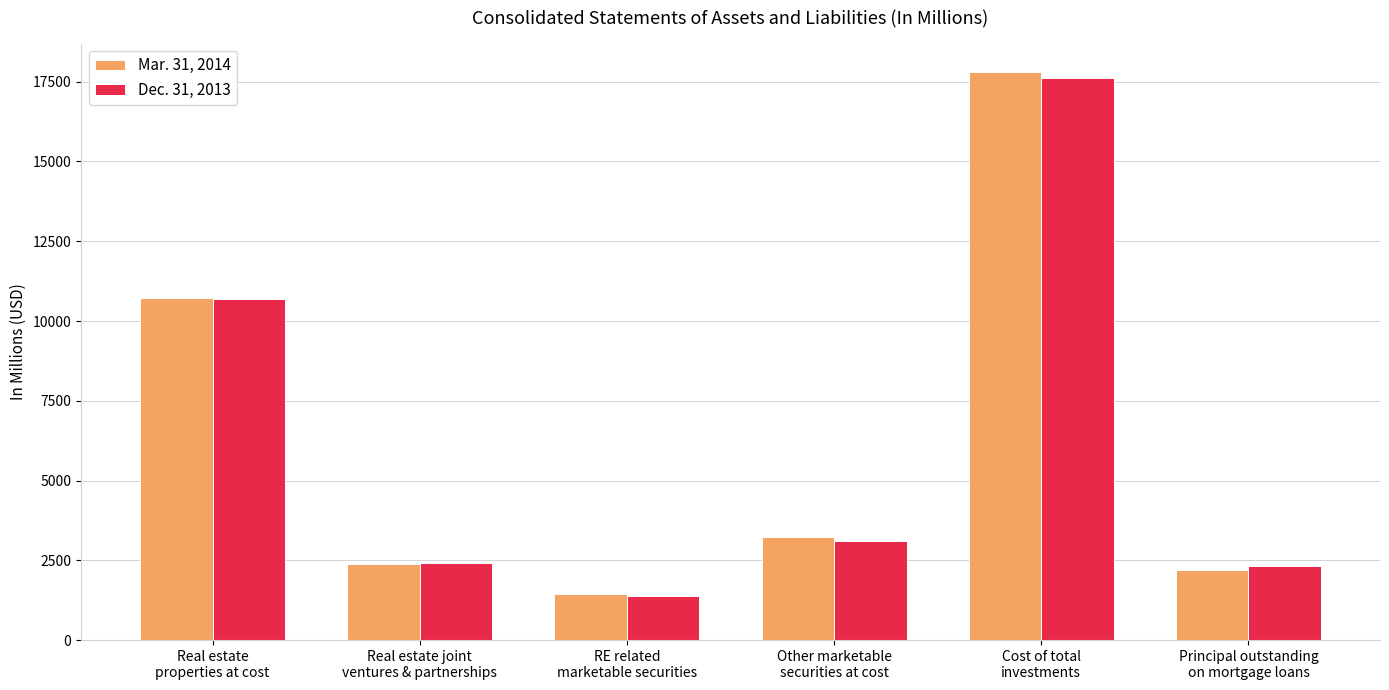

At which category is the sum across all series the highest?

Cost of total
investments